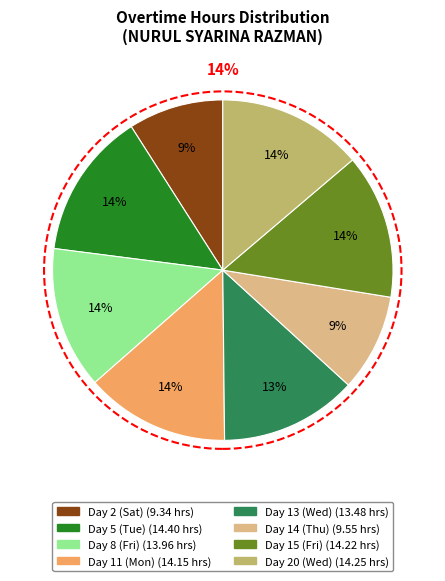

How much of the chart is everything except Day 13 (Wed)?

87.0%